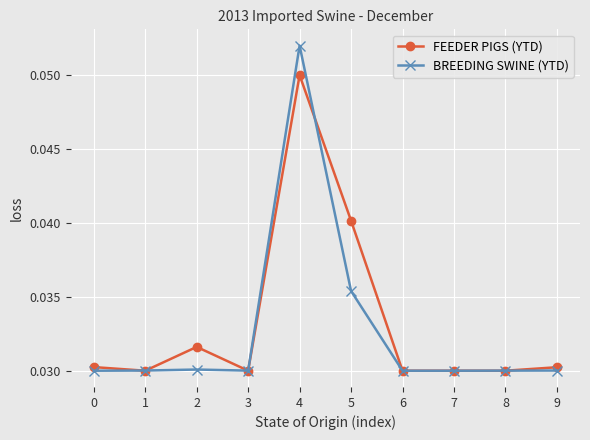

At which category is the sum across all series the highest?

4